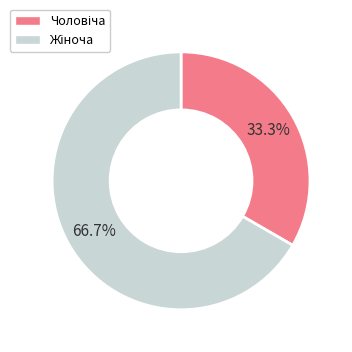

Does any single category account for the majority?

Yes